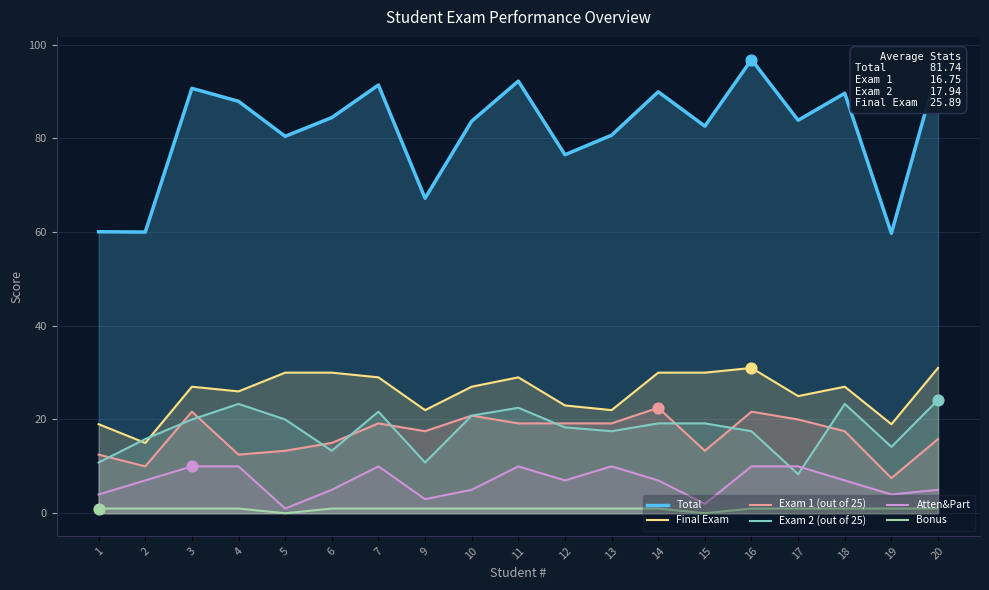

At which category is the sum across all series the highest?

16